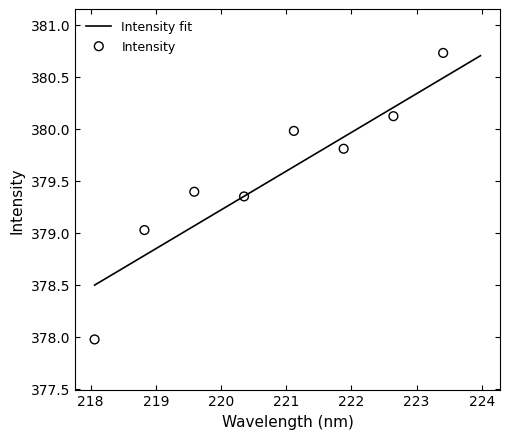

What is the ratio of the value at 221.4993 to the value at 219.0156?

1.0